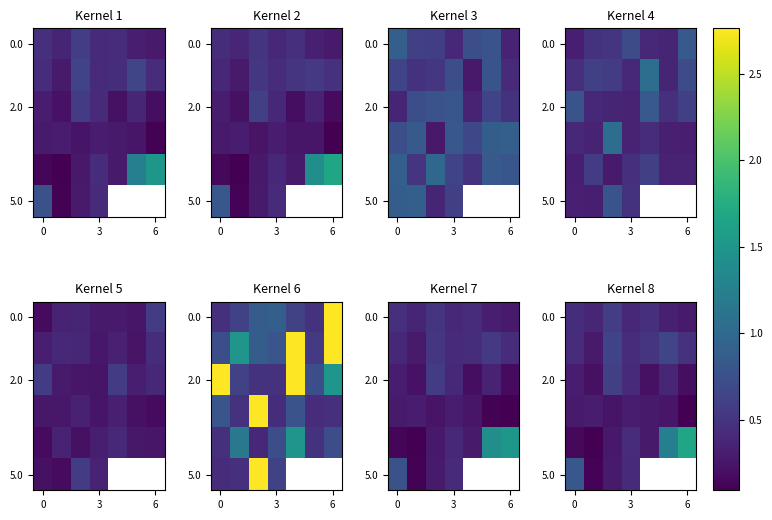

How many positive values does the 5.0 series have?

4